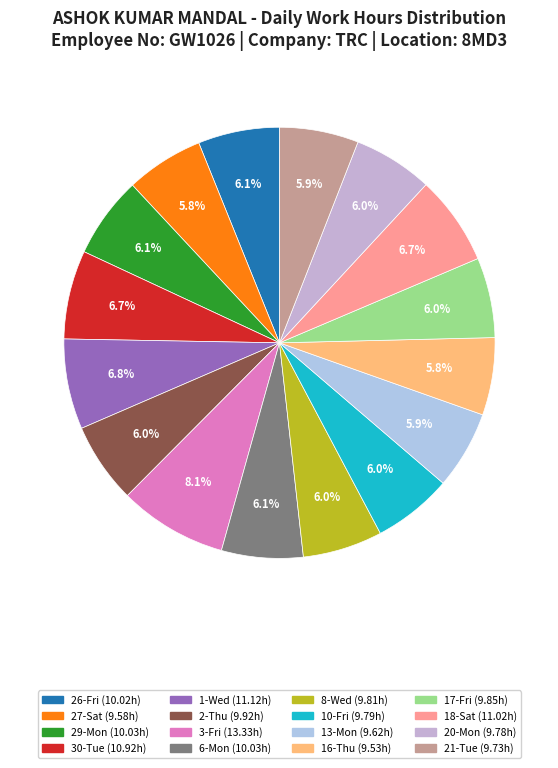

Is it true that 17-Fri is 6% of the pie?

True